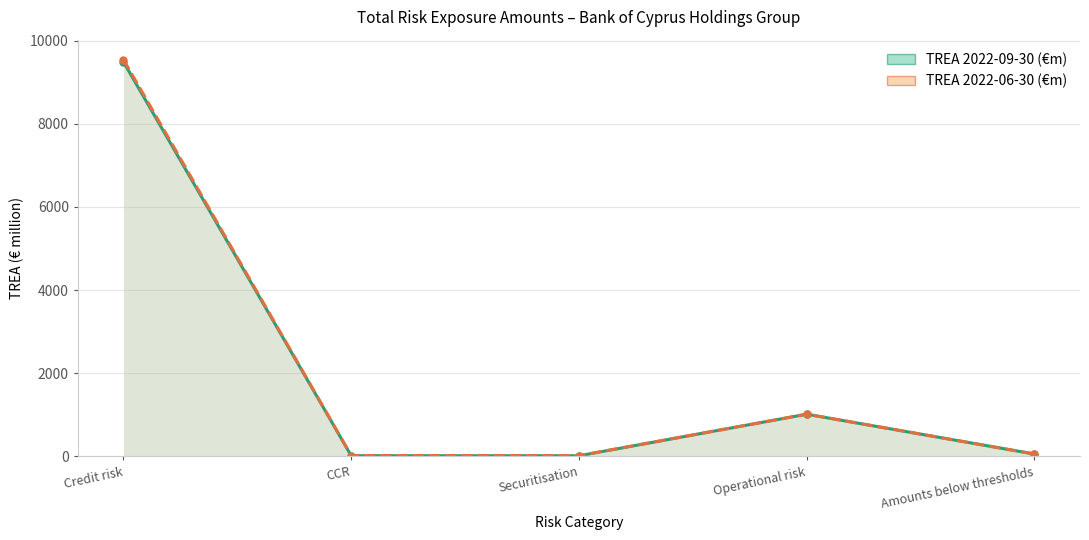

At which category does the chart reach its peak across all series?

Credit risk